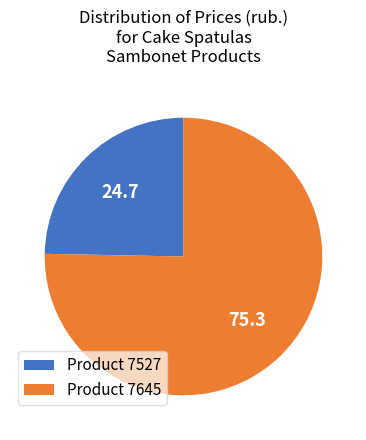

Is the sum of Product 7527 and Product 7645 greater than half?

Yes